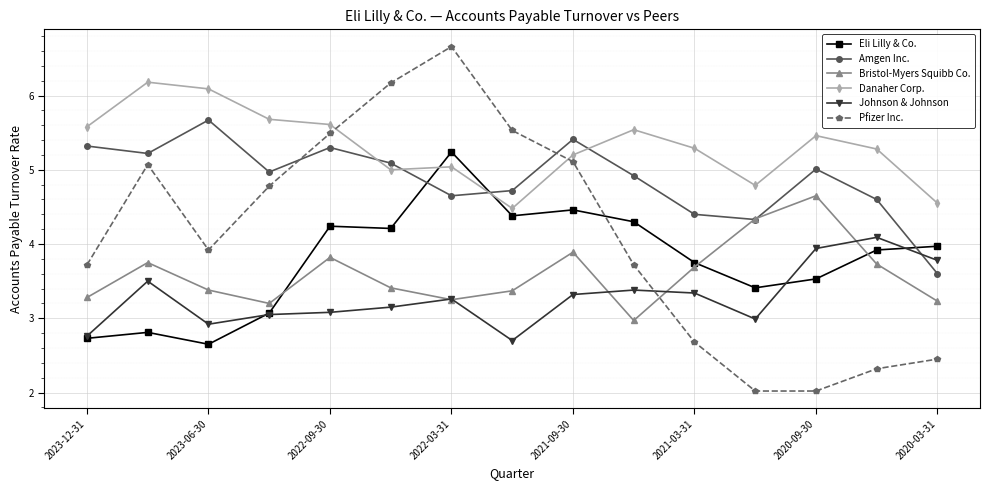

Which series has the largest total across all categories?

Danaher Corp.